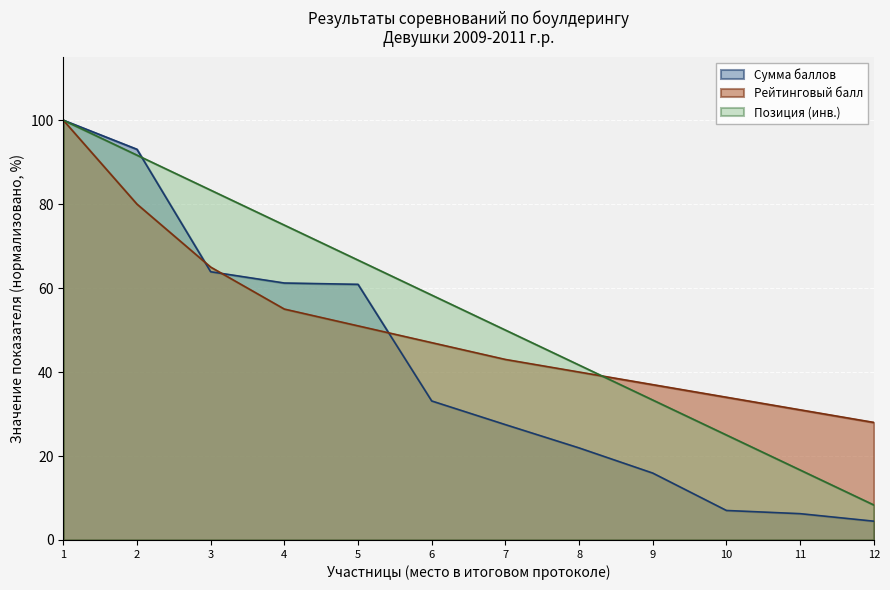

Between 1 and 12, which series saw the biggest shift?

Сумма баллов